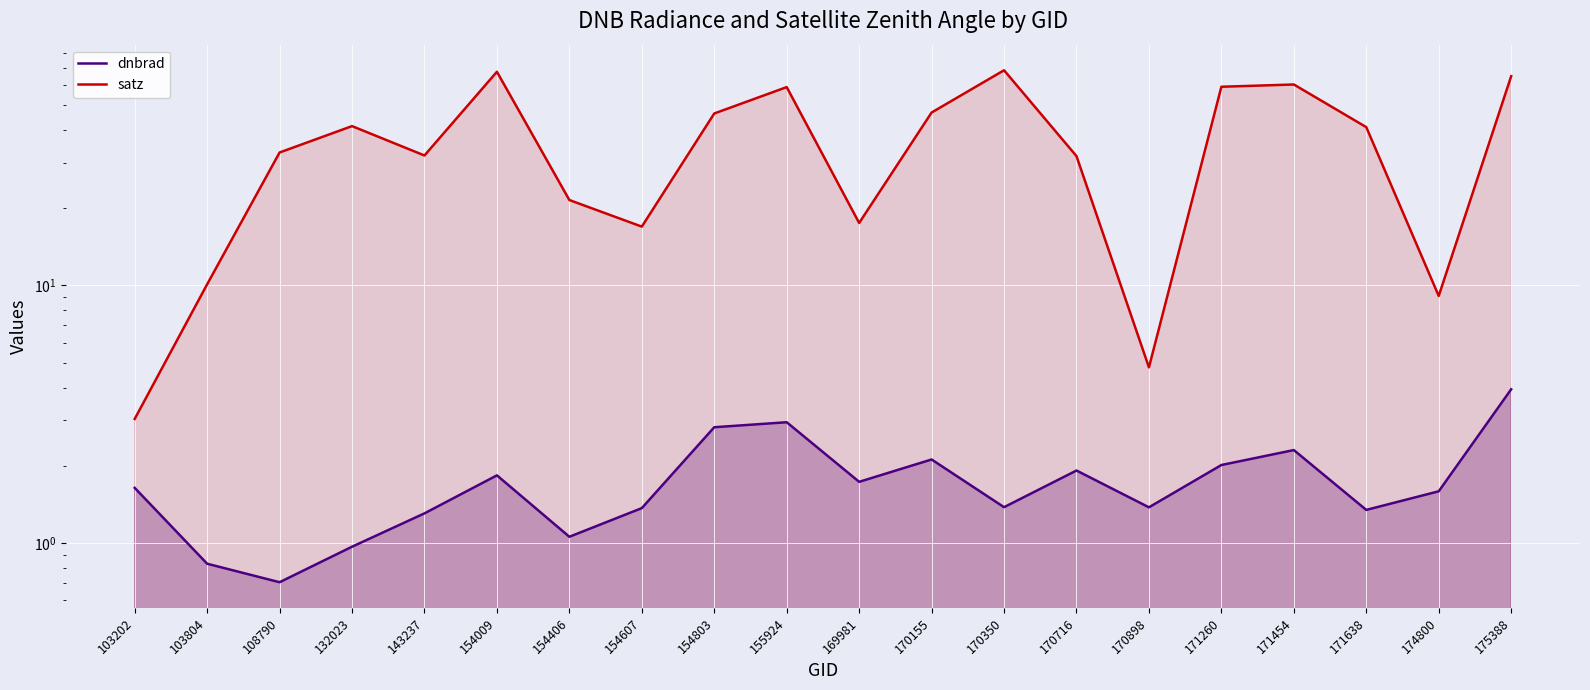

How many interior local valleys does the dnbrad series have?

6